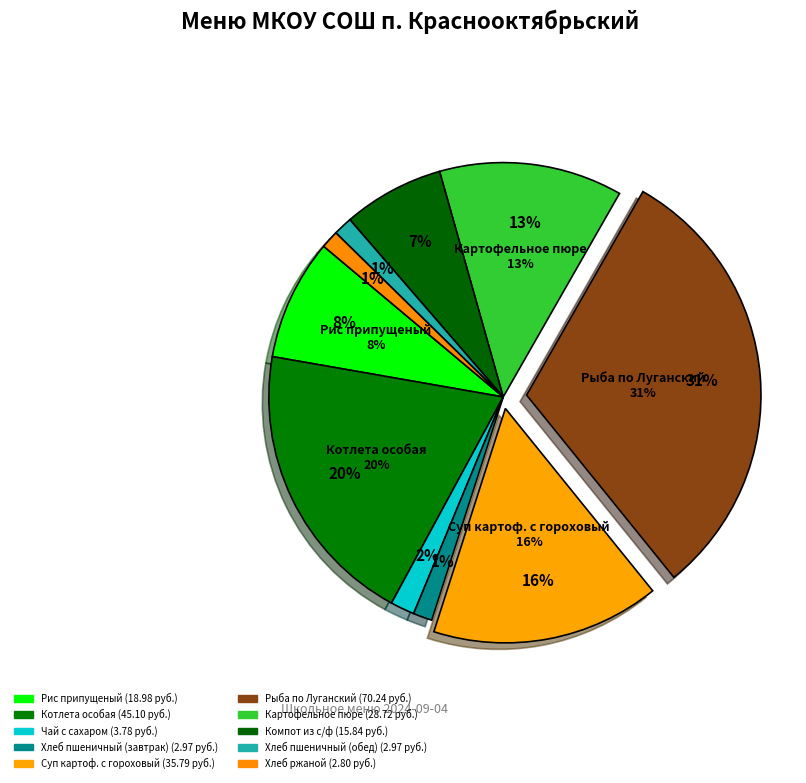

How many slices are in this pie chart?

10